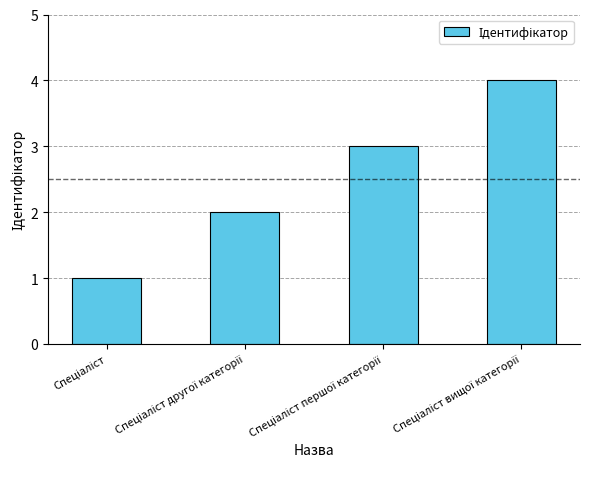

What is the maximum value shown in the chart?

4